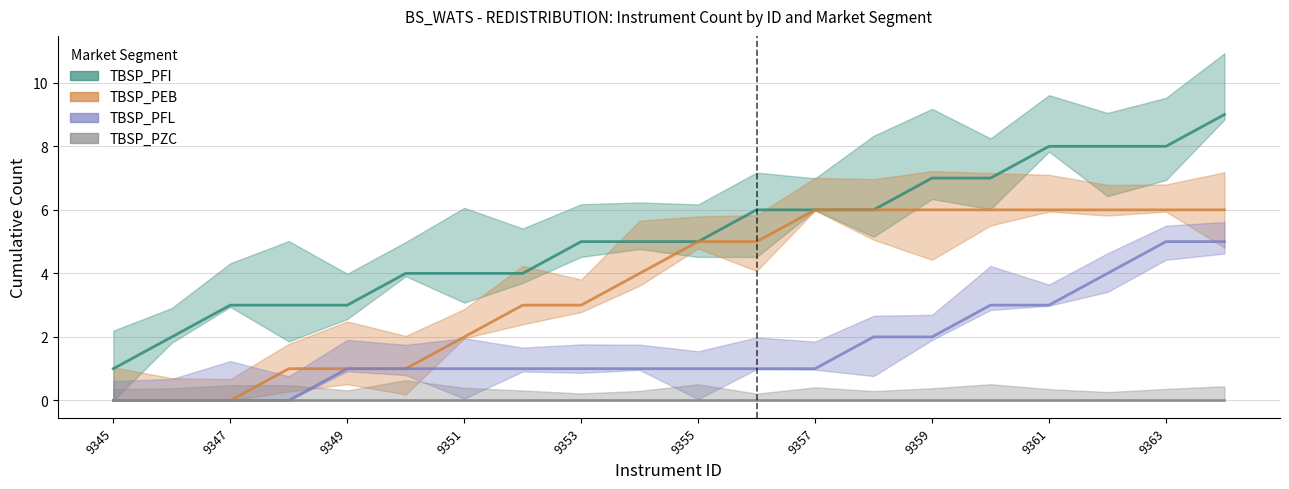

How many values in the TBSP_PEB series exceed 5?

8